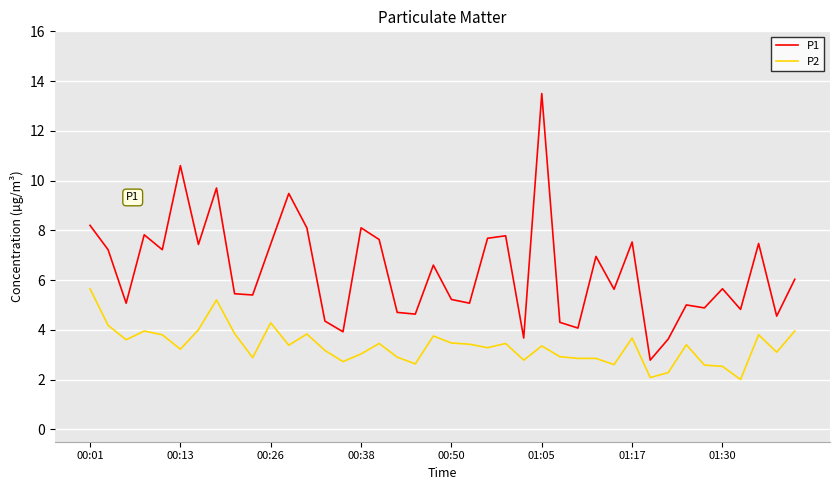

Which series has the largest total across all categories?

P1